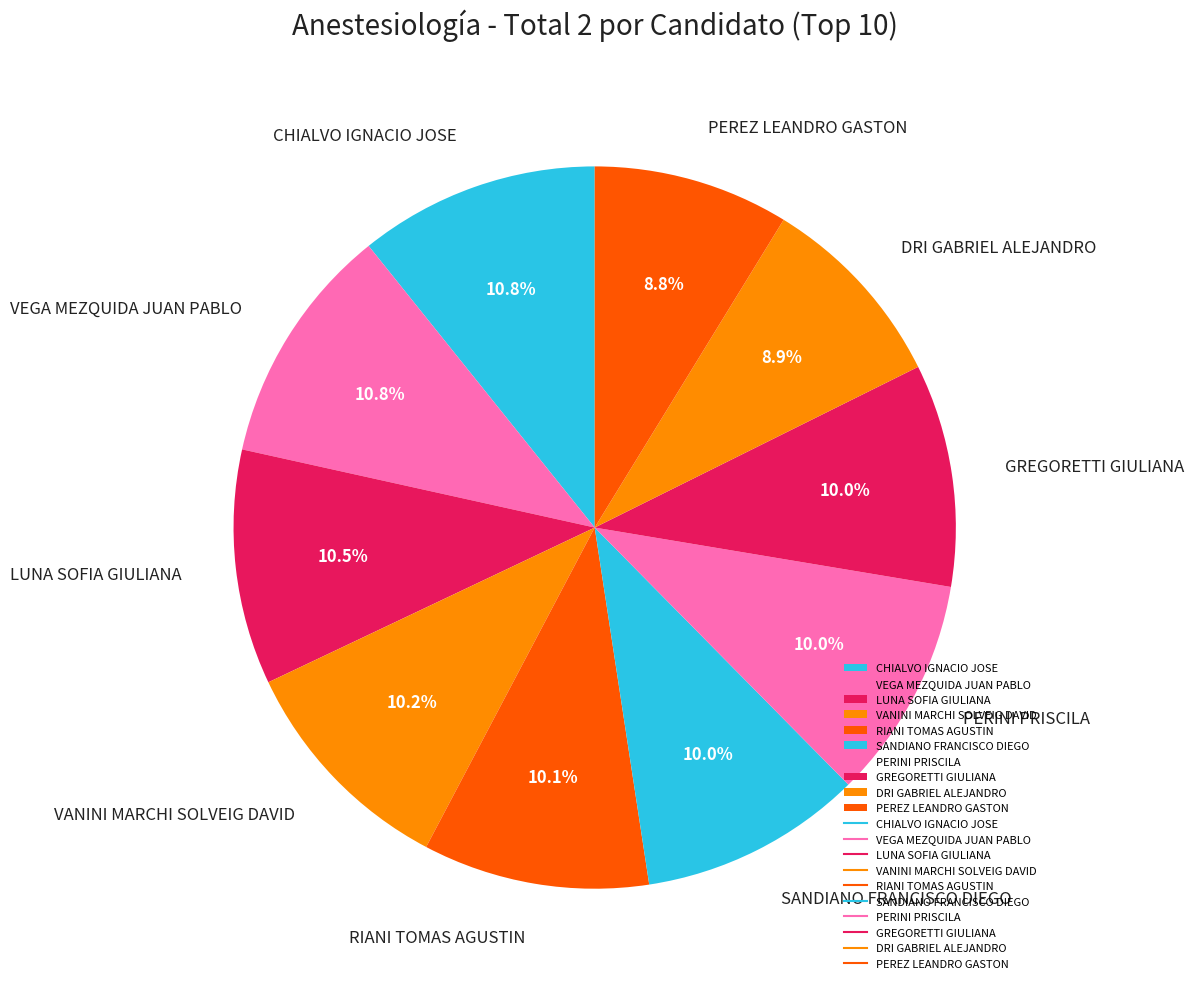

Count the number of slices in the pie.

10